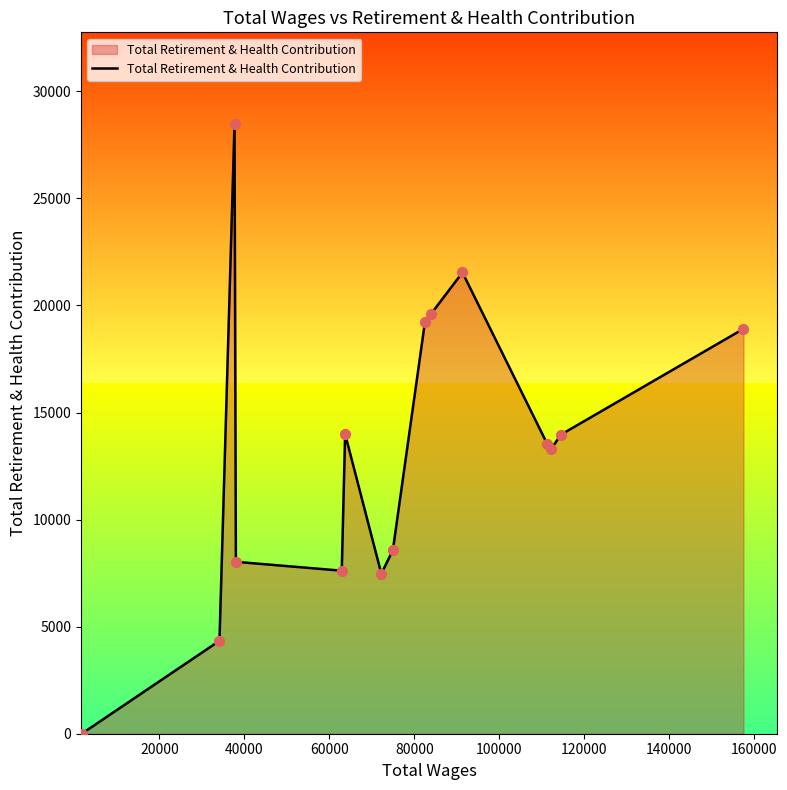

What is the difference between the maximum and minimum values?

28482